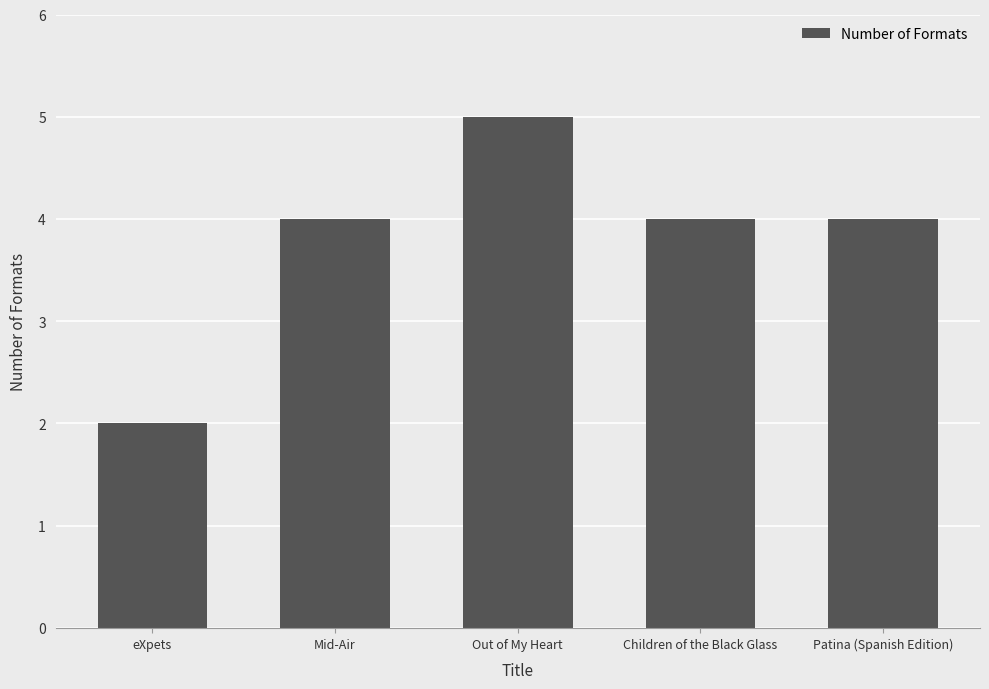

What value does the data have at eXpets?

2